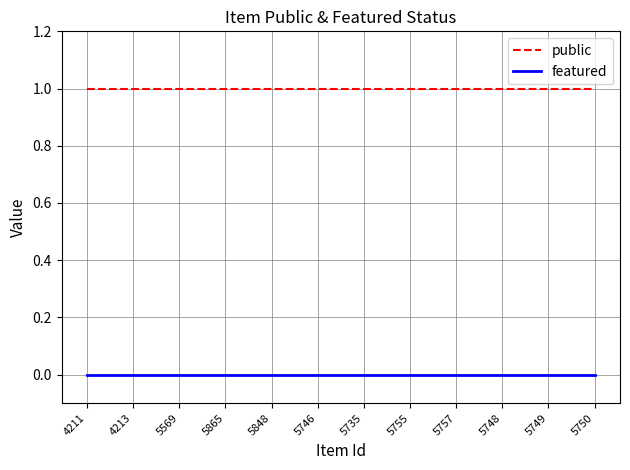

True or false: featured and public cross at least once.

False